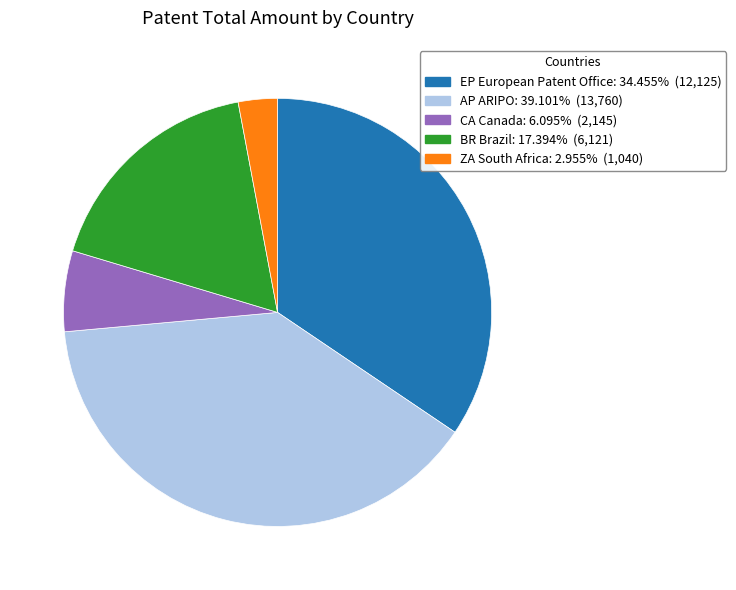

How many segments does this pie chart have?

5